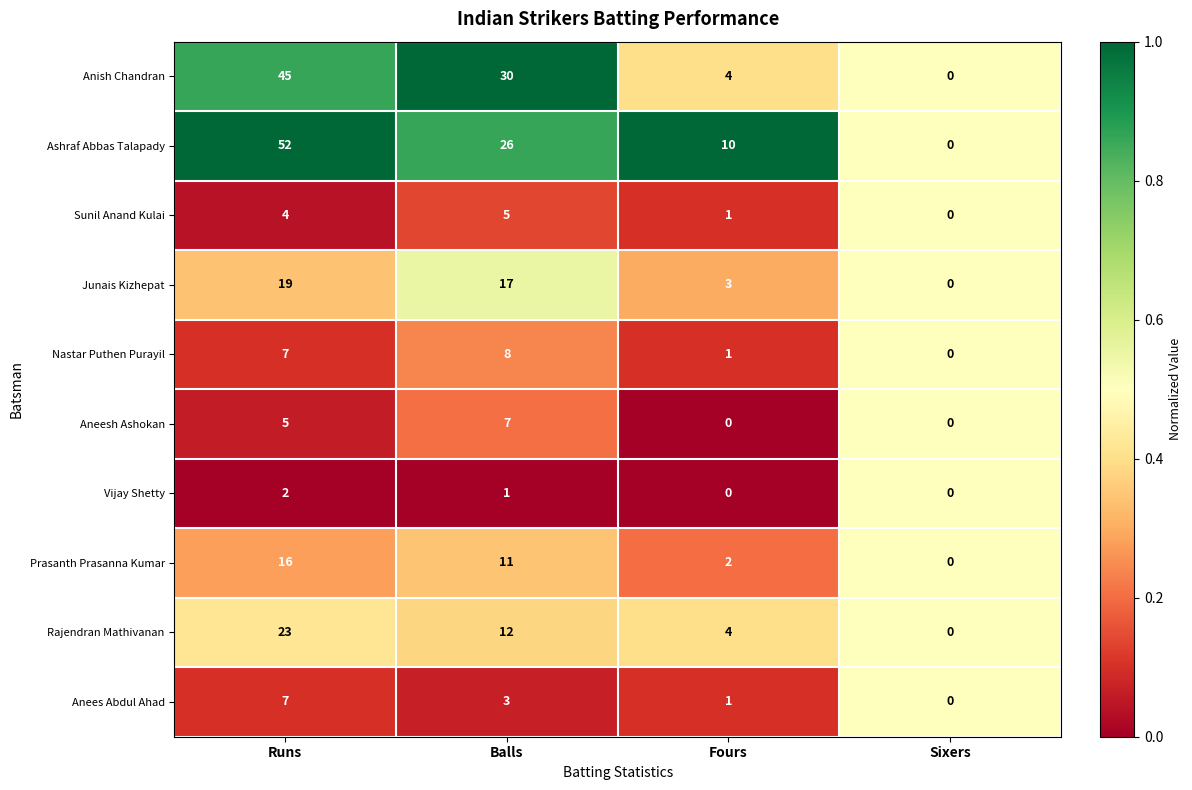

What is the average value of the Anish Chandran series?

20